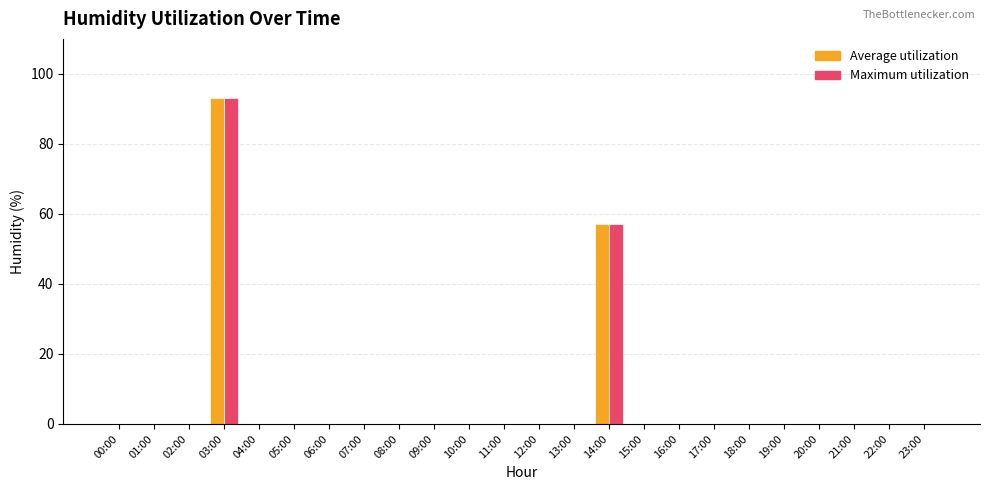

Where is Maximum utilization nearest to the value 46?

14:00